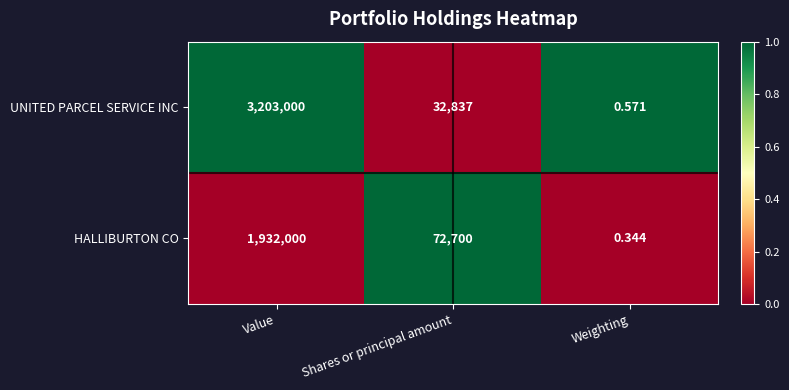

Which series changed the most between Value and Weighting?

UNITED PARCEL SERVICE INC